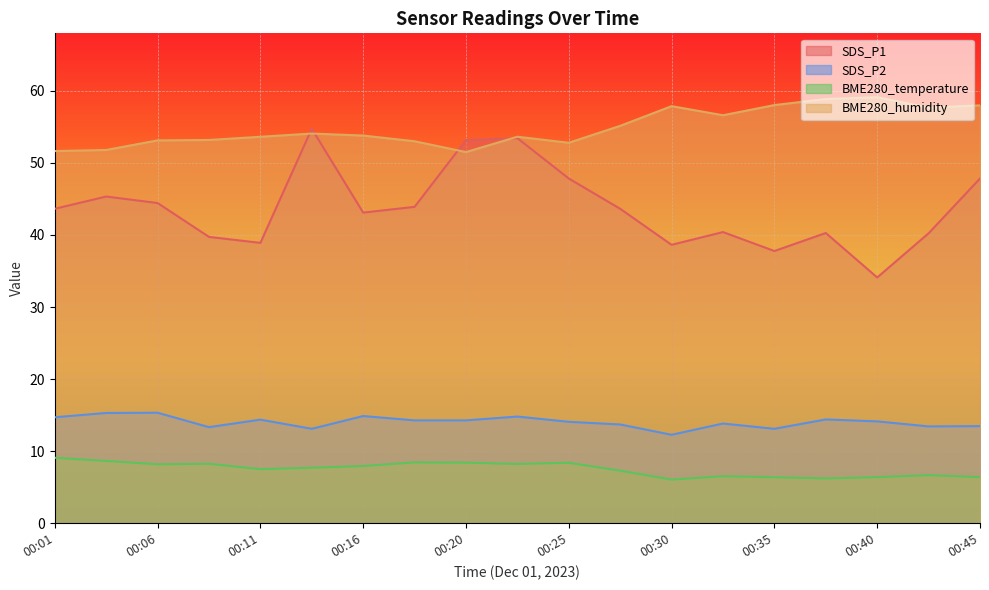

What is the average value of the BME280_humidity series?

54.9